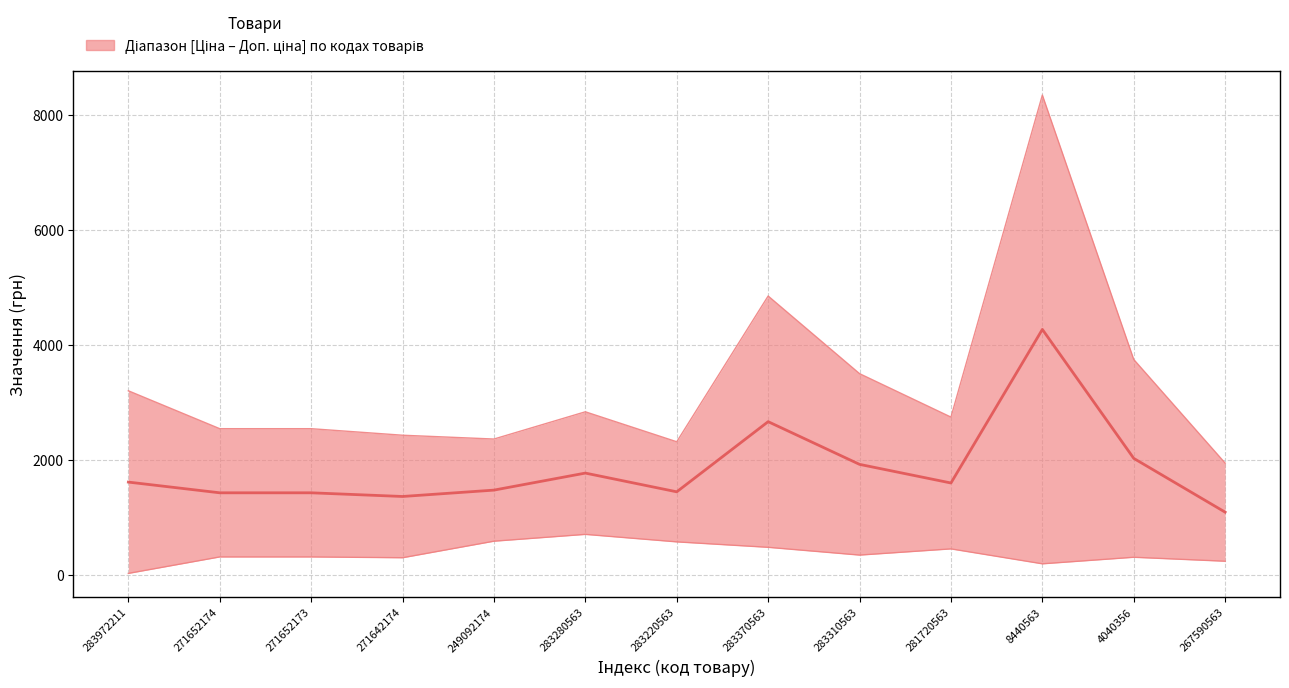

Where is the data nearest to the value 2683?

283370563